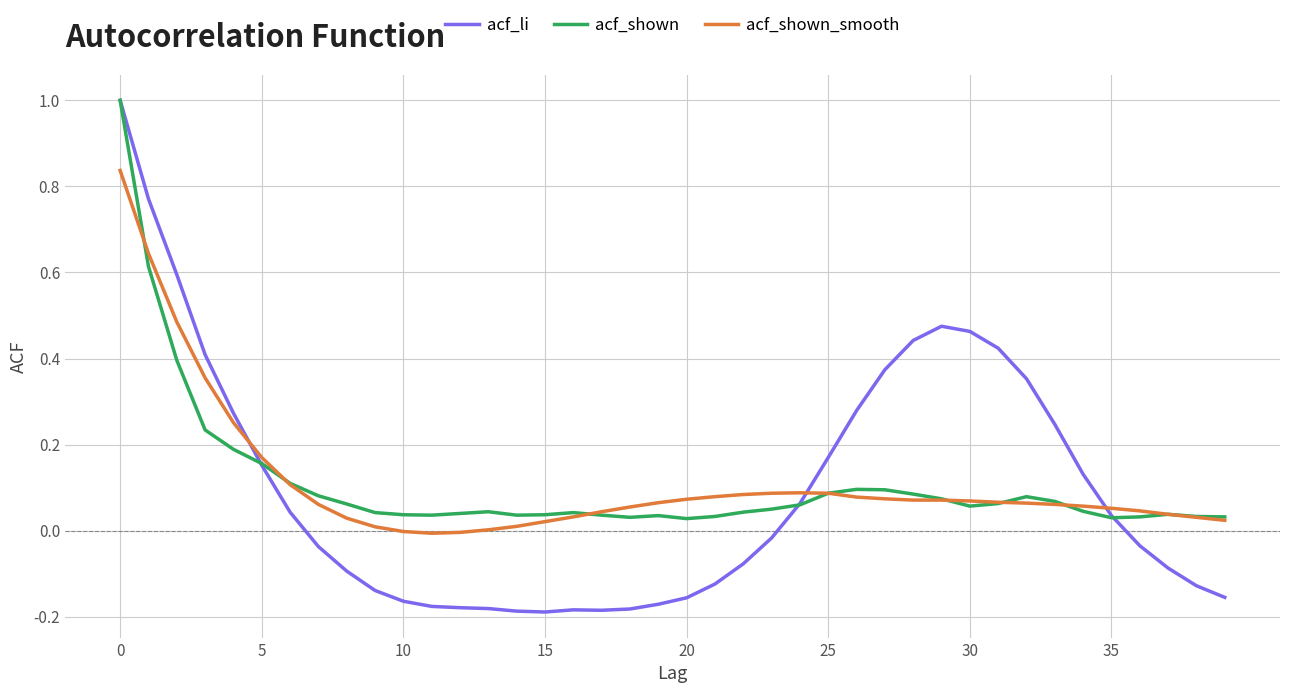

Which series has the widest spread of values?

acf_li